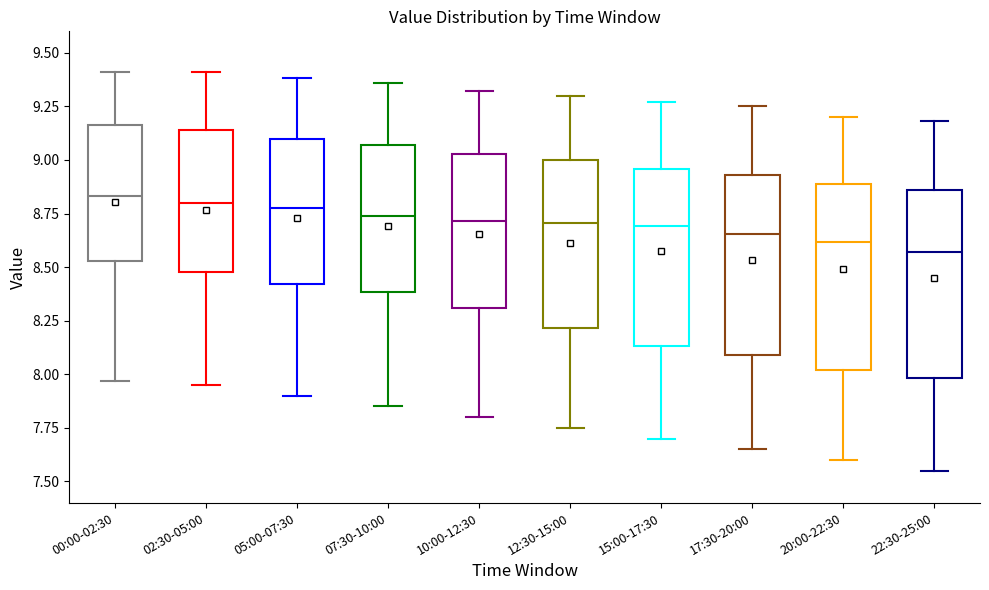

Reading left to right, read every box against the y-axis: the position of its median line, the range the box covers, and the ends of its whiskers. The values are not printed on the chart, so give them approximately, as read against the axis.

00:00-02:30: median 8.85, box 8.55 to 9.15, whiskers 7.95 to 9.40
02:30-05:00: median 8.80, box 8.50 to 9.15, whiskers 7.95 to 9.40
05:00-07:30: median 8.80, box 8.40 to 9.10, whiskers 7.90 to 9.40
07:30-10:00: median 8.75, box 8.40 to 9.05, whiskers 7.85 to 9.35
10:00-12:30: median 8.70, box 8.30 to 9.05, whiskers 7.80 to 9.30
12:30-15:00: median 8.70, box 8.20 to 9.00, whiskers 7.75 to 9.30
15:00-17:30: median 8.70, box 8.15 to 8.95, whiskers 7.70 to 9.25
17:30-20:00: median 8.65, box 8.10 to 8.95, whiskers 7.65 to 9.25
20:00-22:30: median 8.60, box 8.00 to 8.90, whiskers 7.60 to 9.20
22:30-25:00: median 8.55, box 8.00 to 8.85, whiskers 7.55 to 9.20